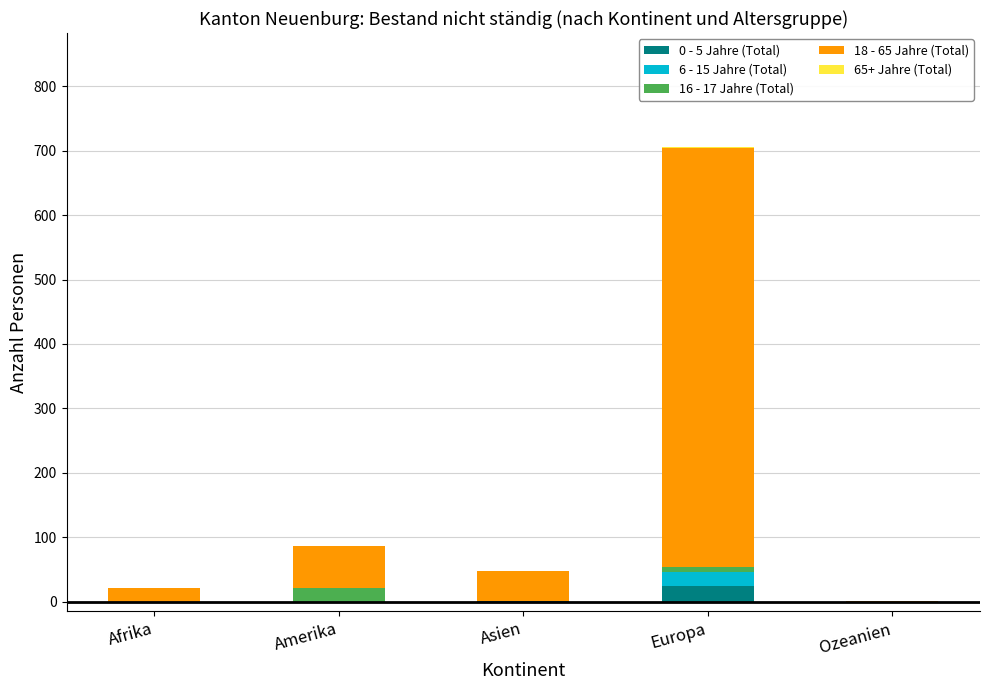

At which category is the sum across all series the highest?

Europa